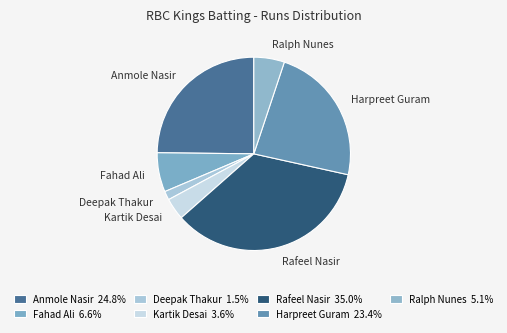

Does any single category account for the majority?

No